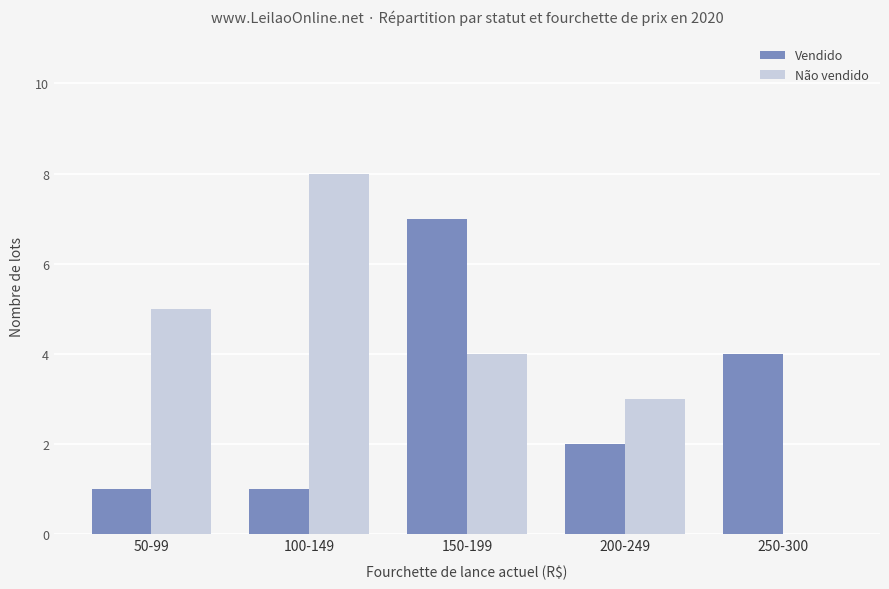

Are the bars grouped side by side (vs. stacked)?

Yes